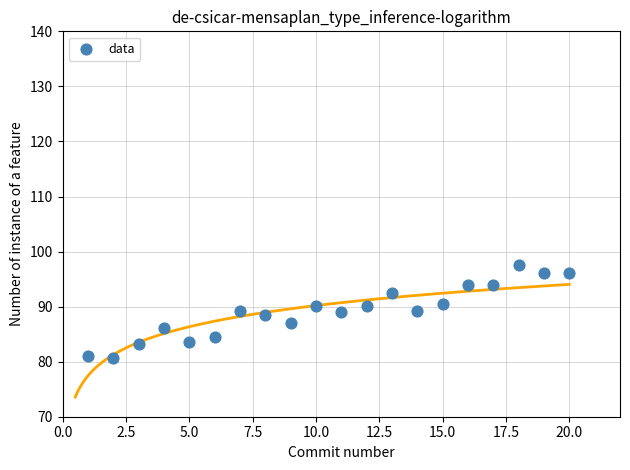

What is the range of X values (max minus min)?

19.0